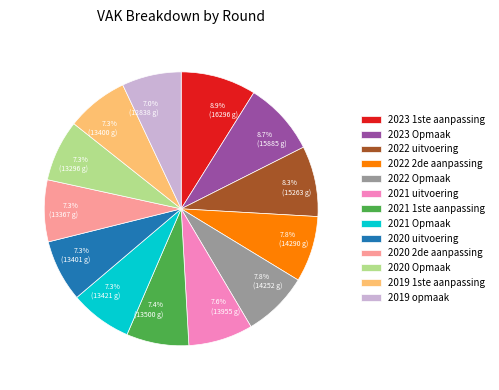

Approximately how many times larger is the value at 2021 Opmaak compared to 2022 2de aanpassing?

0.9